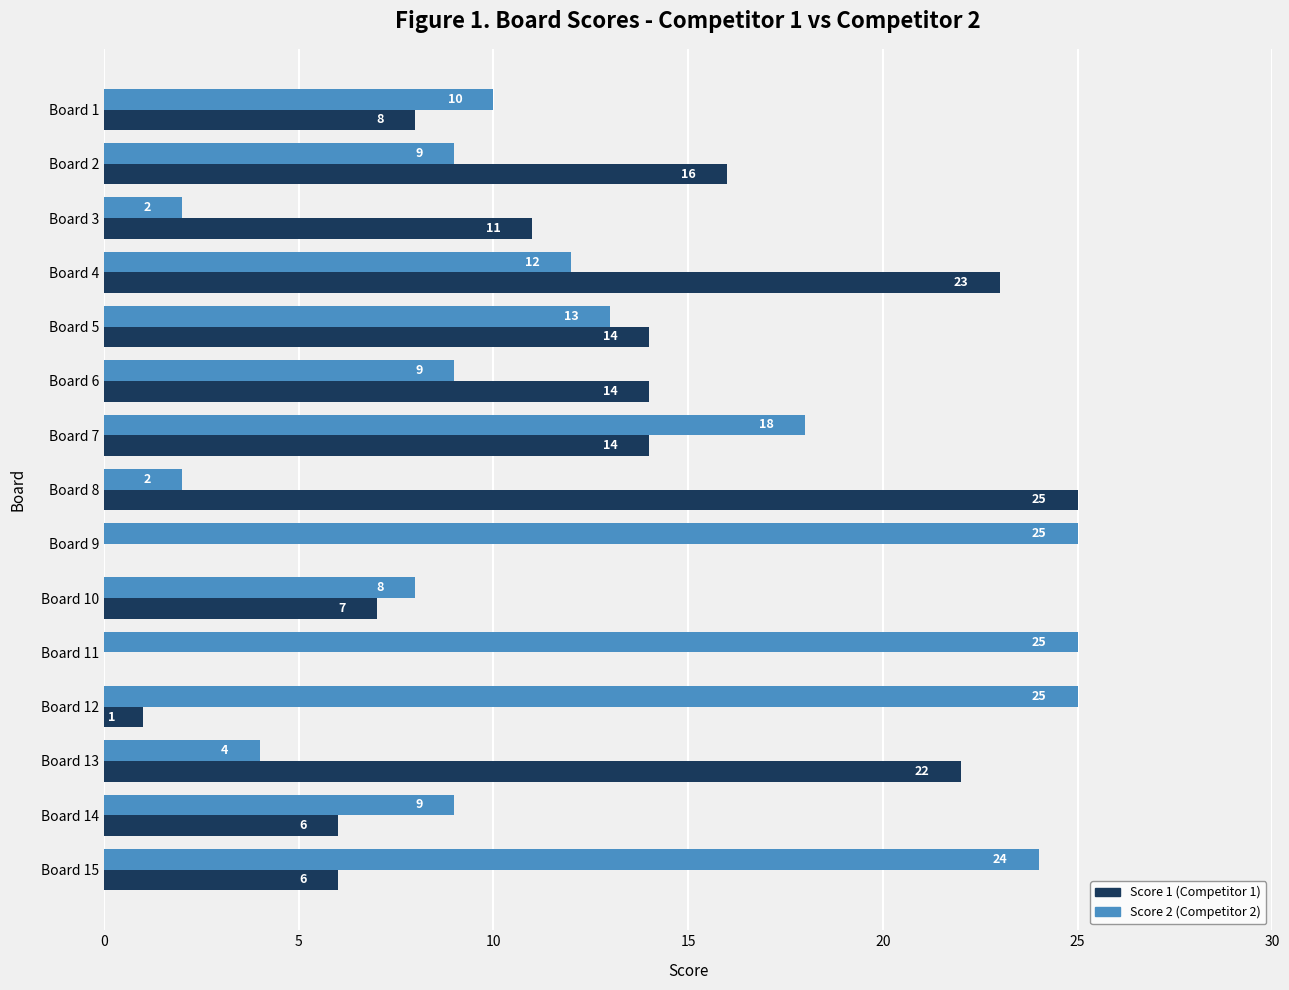

What is the greatest value displayed?

25